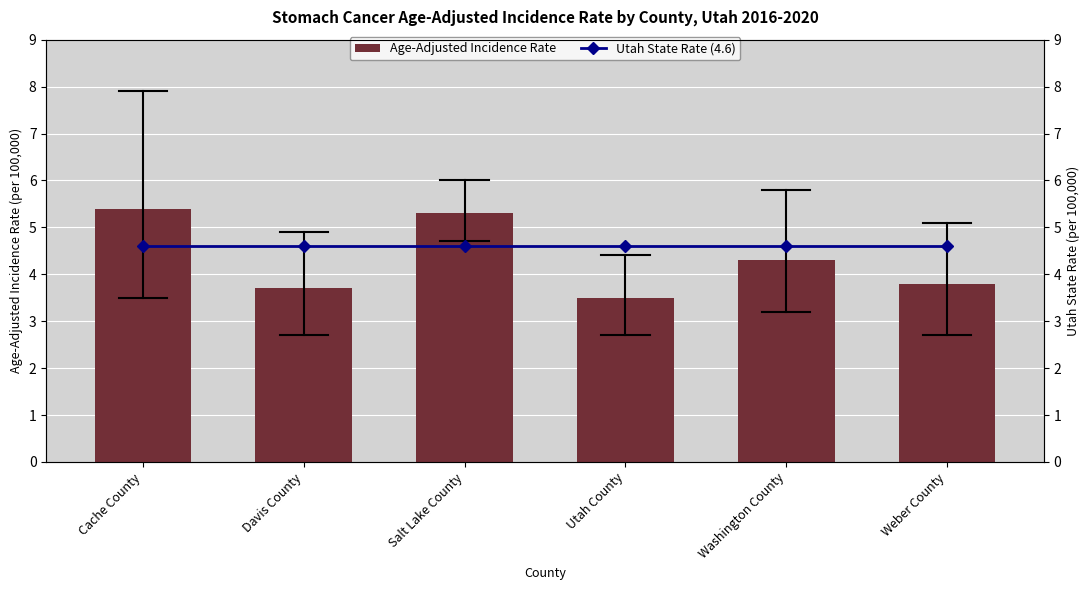

What is the minimum value shown in the chart?

3.5